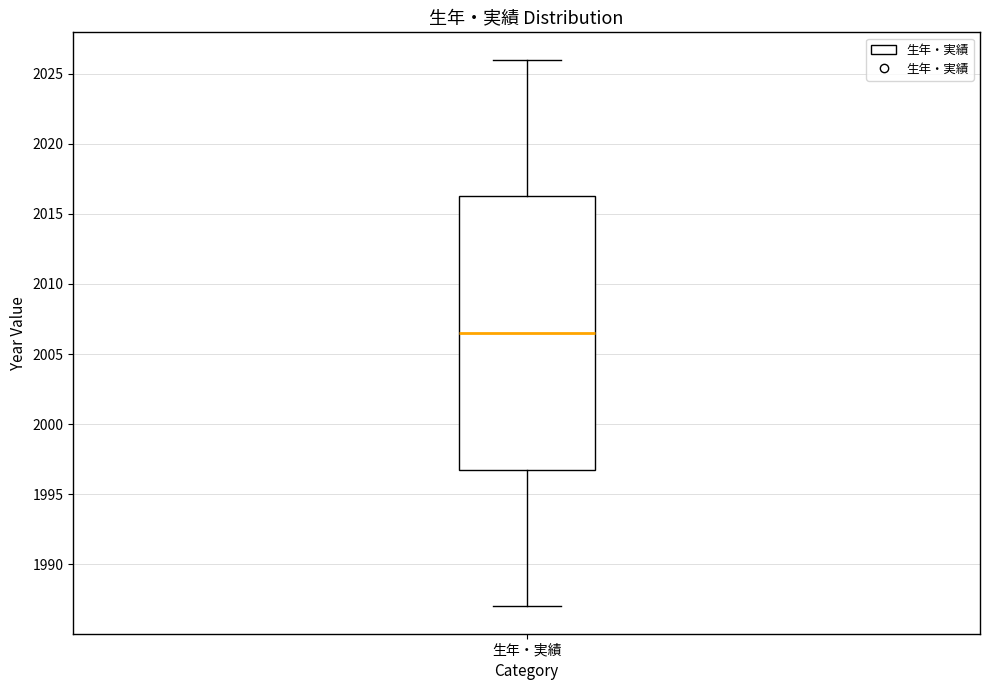

Read this box plot against the y-axis: the position of the median line, the range covered by the box, and the ends of both whiskers. The values are not printed on the chart, so give them approximately, as read against the axis.

median 2006.5, box 1997.0 to 2016.5, whiskers 1987.0 to 2026.0